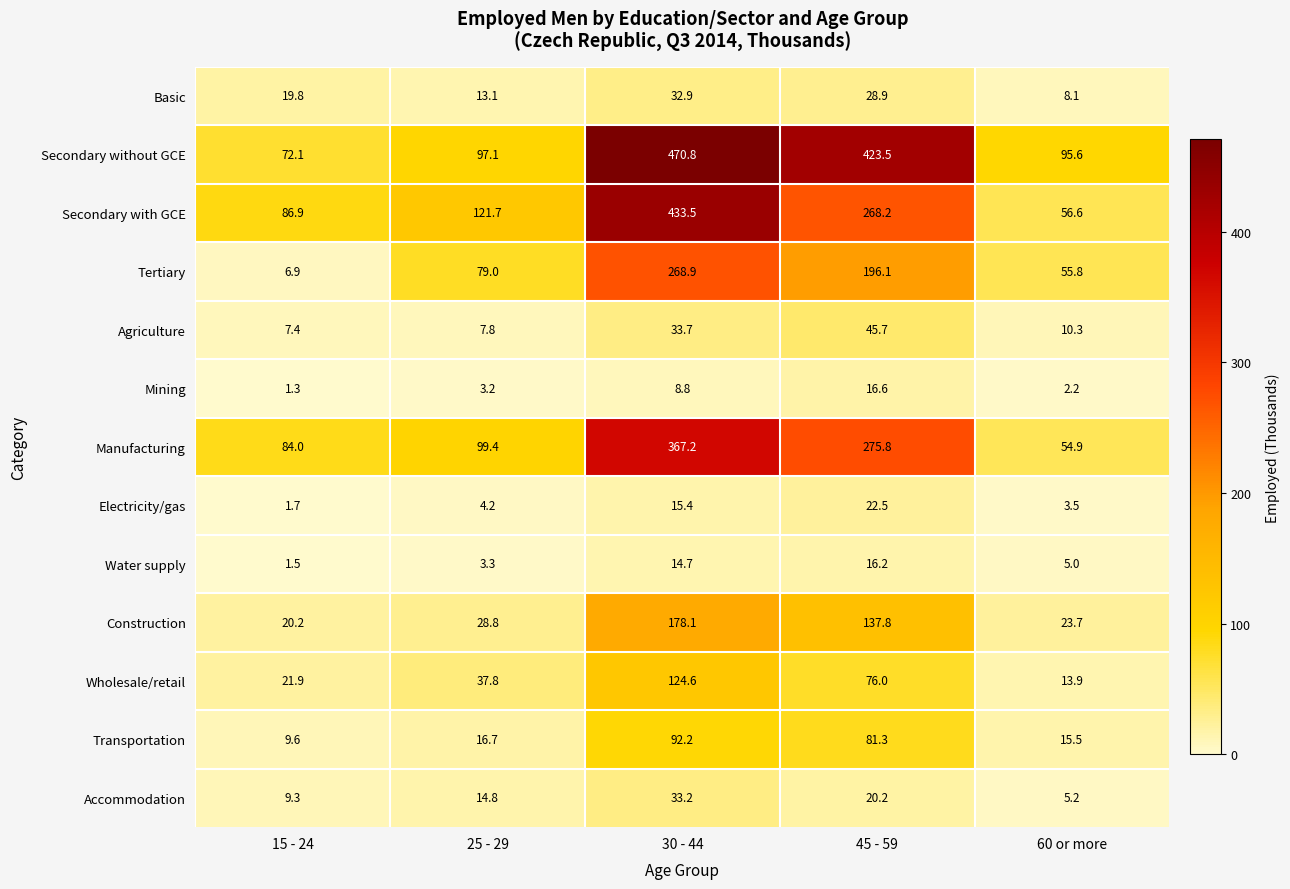

Which series changed the most between 15 - 24 and 30 - 44?

Secondary without GCE